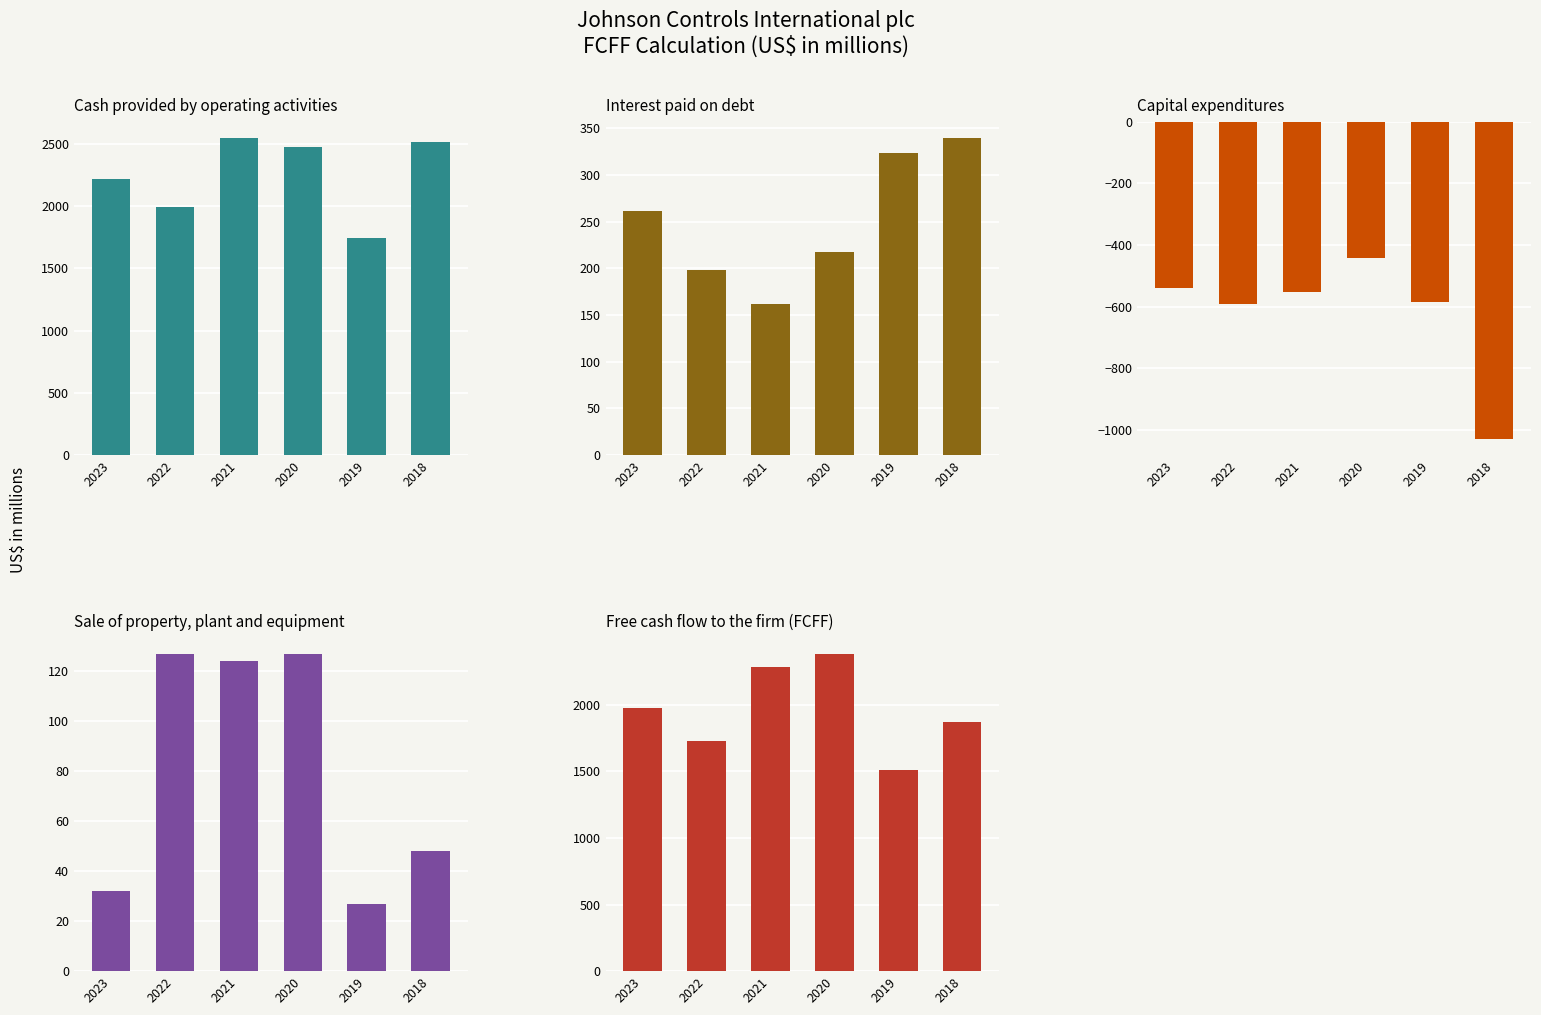

Is it true that Free cash flow to the firm (FCFF) equals 1298 at 2023?

False